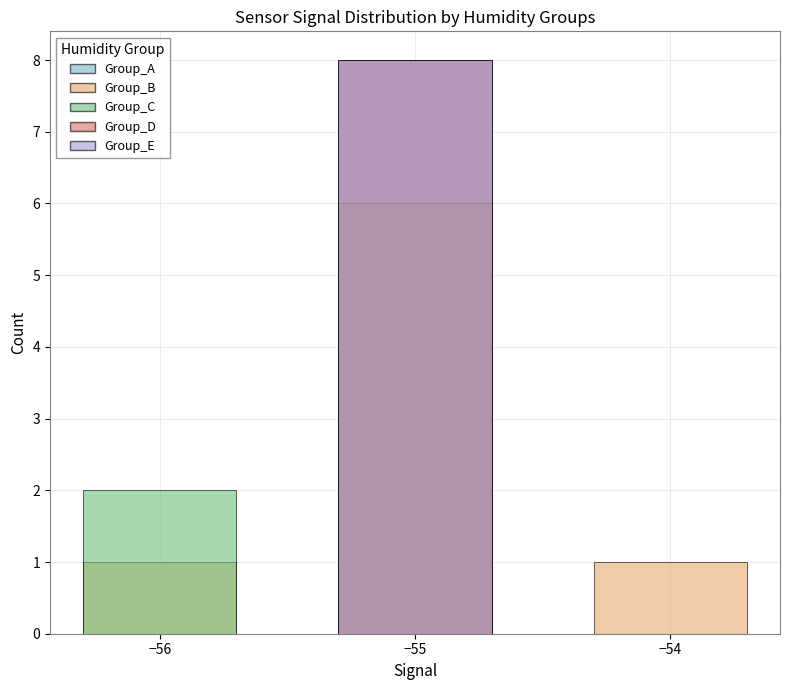

Which category has the lowest value in the Group_E series?

−56